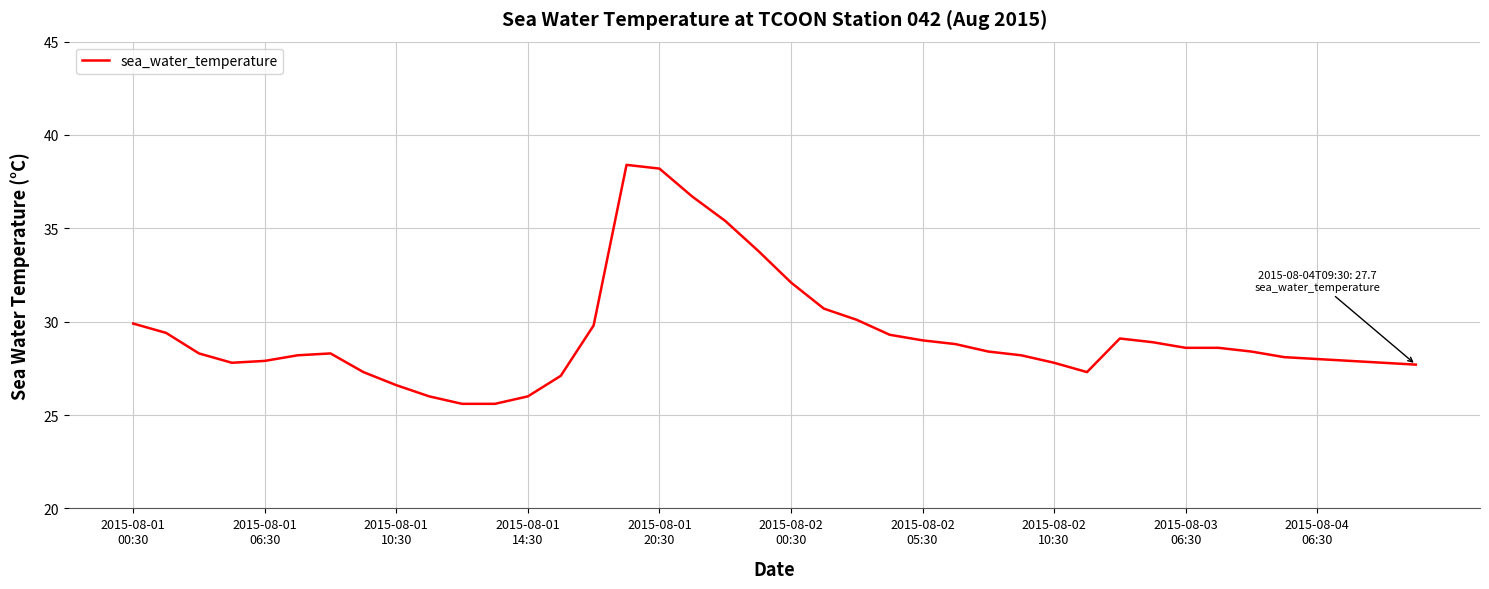

What is the average value?

29.3